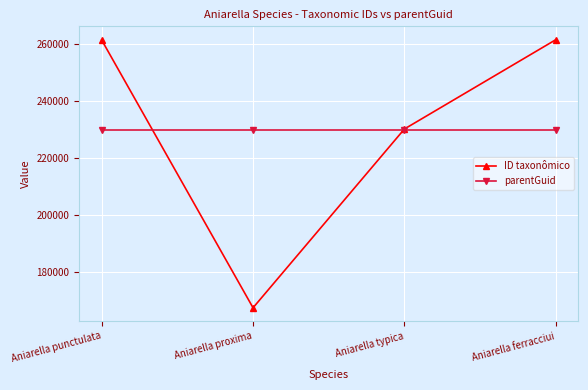

How many interior local valleys does the ID taxonômico series have?

1